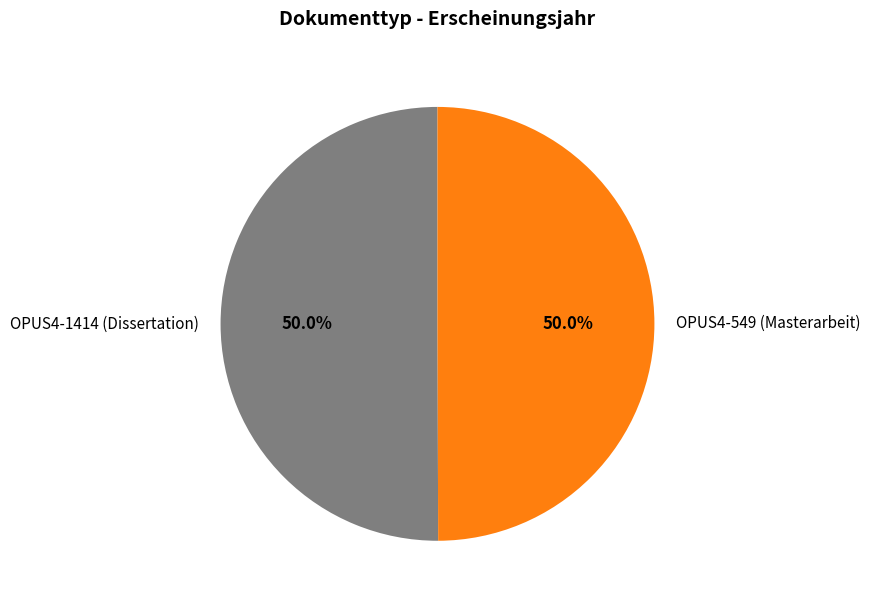

To the nearest percent, what percentage of the pie is OPUS4-1414 (Dissertation)?

50%